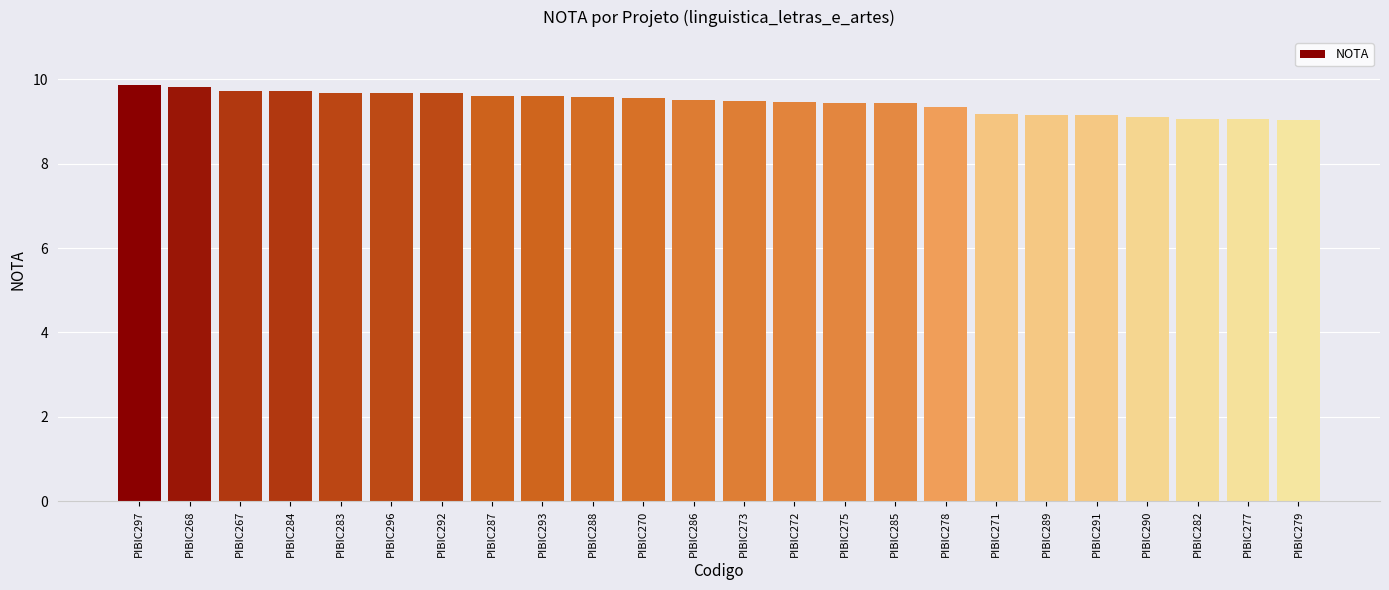

What position from the right is PIBIC285?

9